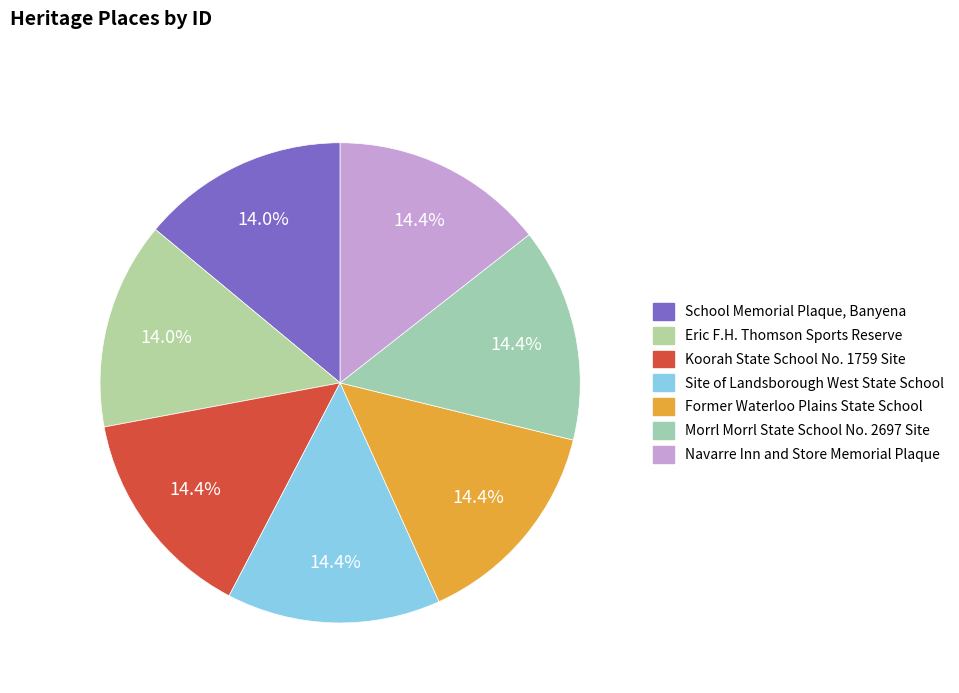

True or false: Koorah State School No. 1759 Site accounts for 6% of the total.

False